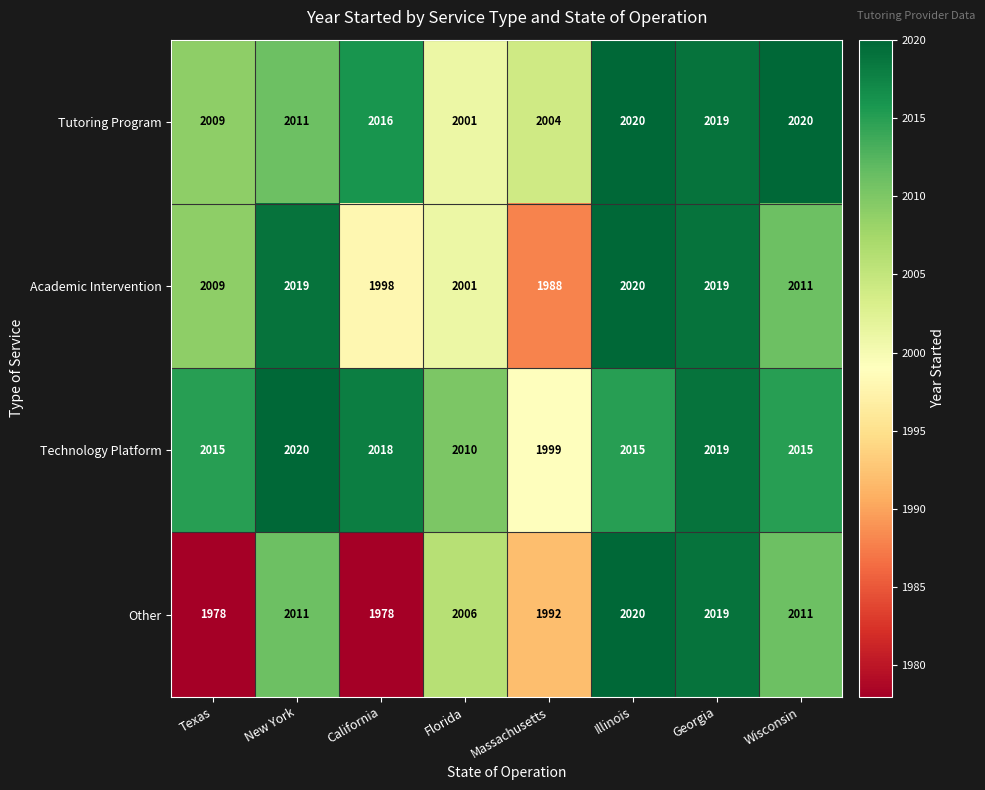

The value of Tutoring Program at Illinois is 3060. True or false?

False